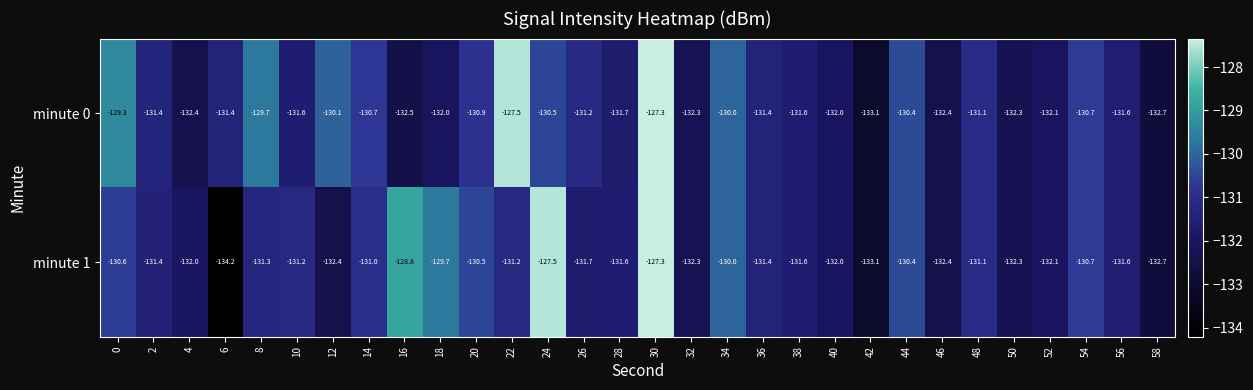

Rank the series by their average value, from lowest to highest.

minute 1, minute 0